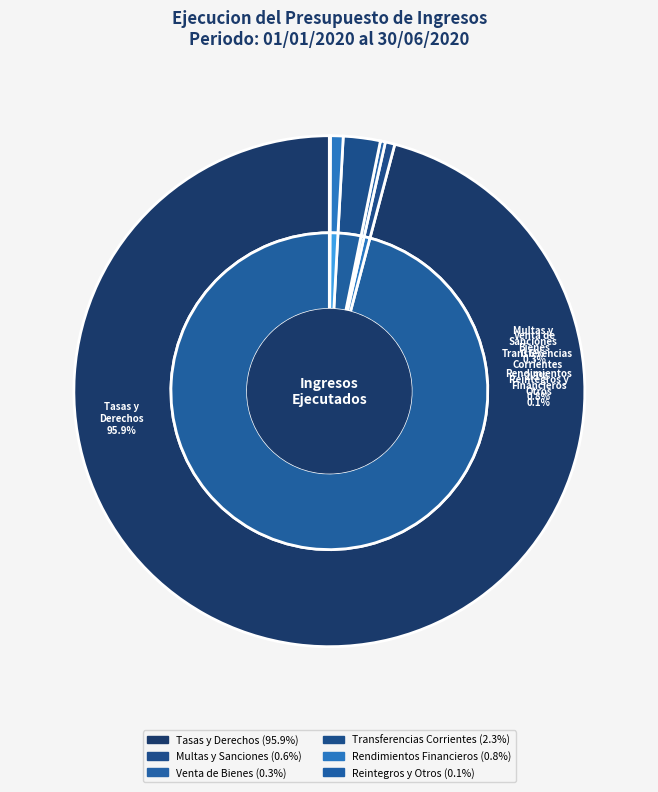

What is the change in value from TASAS Y DERECHOS ADMINISTRATIVOS to RENDIMIENTOS FINANCIEROS?

-107184968107.6